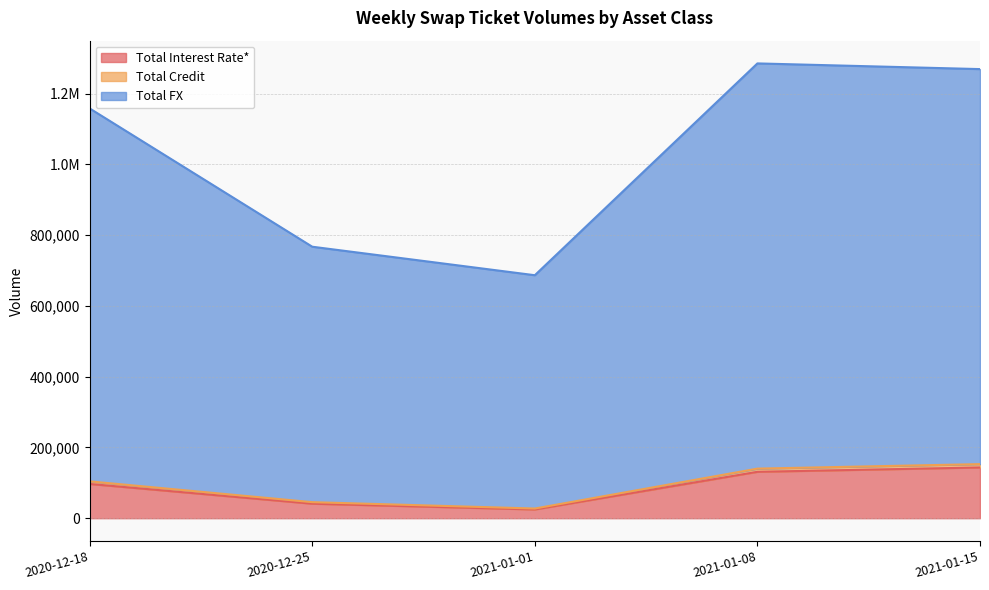

Where is Total Interest Rate* nearest to the value 84134?

2020-12-18